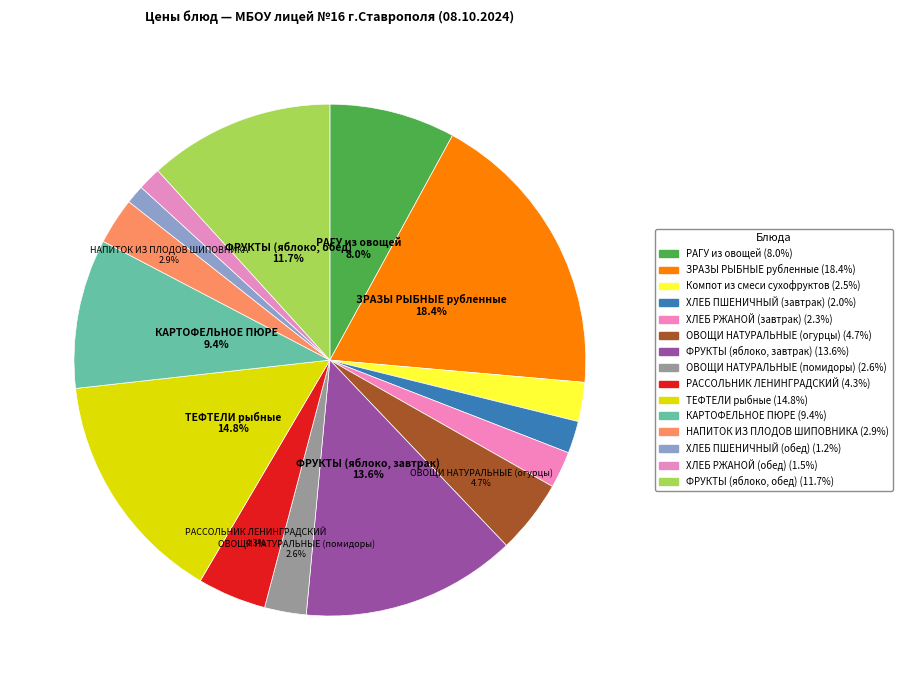

Count the number of slices in the pie.

15